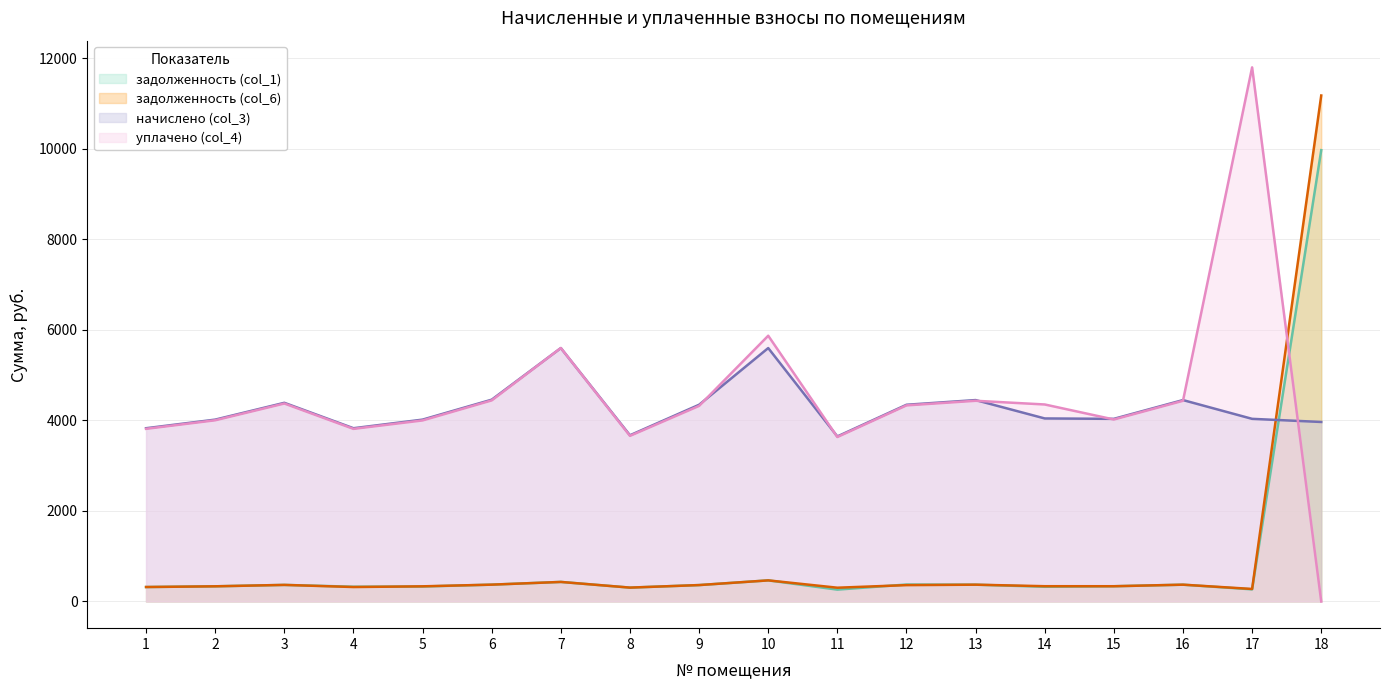

Reading left to right, list all the values displayed in this chart.

задолженность (col_1): 1=319.0	2=334.8	3=365.8	4=325.6	5=330.0	6=371.5	7=431.8	8=306.0	9=362.2	10=465.8	11=261.5	12=374.3	13=370.8	14=324.6	15=336.2	16=370.8	17=267.4	18=9971.4
задолженность (col_6): 1=319.0	2=334.8	3=365.8	4=319.0	5=334.4	6=371.5	7=431.4	8=306.0	9=362.2	10=465.7	11=303.8	12=360.8	13=370.8	14=337.0	15=336.5	16=370.8	17=276.1	18=11178.9
начислено (col_3): 1=3827.5	2=4017.6	3=4389.1	4=3827.5	5=4017.6	6=4458.2	7=5598.7	8=3672.0	9=4345.9	10=5598.7	11=3646.1	12=4345.9	13=4449.6	14=4043.5	15=4034.9	16=4449.6	17=4034.9	18=3965.8
уплачено (col_4): 1=3814.2	2=4003.7	3=4373.9	4=3813.5	5=4000.0	6=4442.8	7=5600.0	8=3659.2	9=4320.8	10=5871.3	11=3633.4	12=4332.2	13=4434.1	14=4352.3	15=4020.6	16=4434.1	17=11800.5	18=0.0